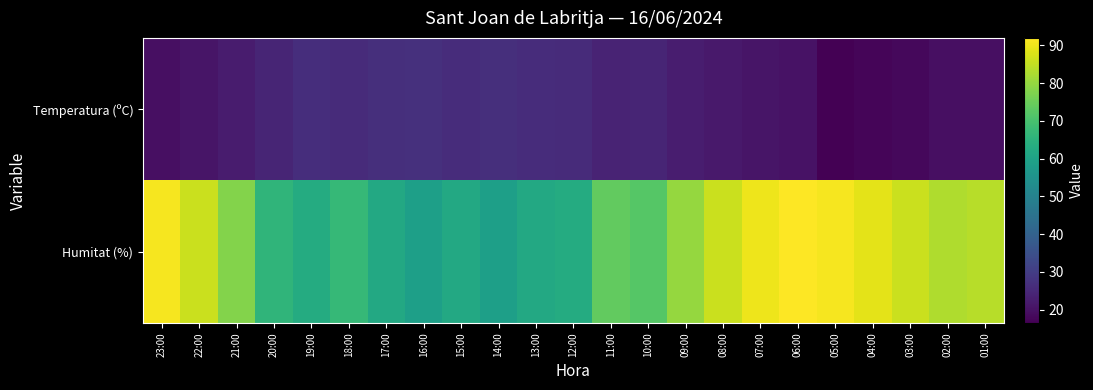

What is the total value across all series at 16:00?

86.0